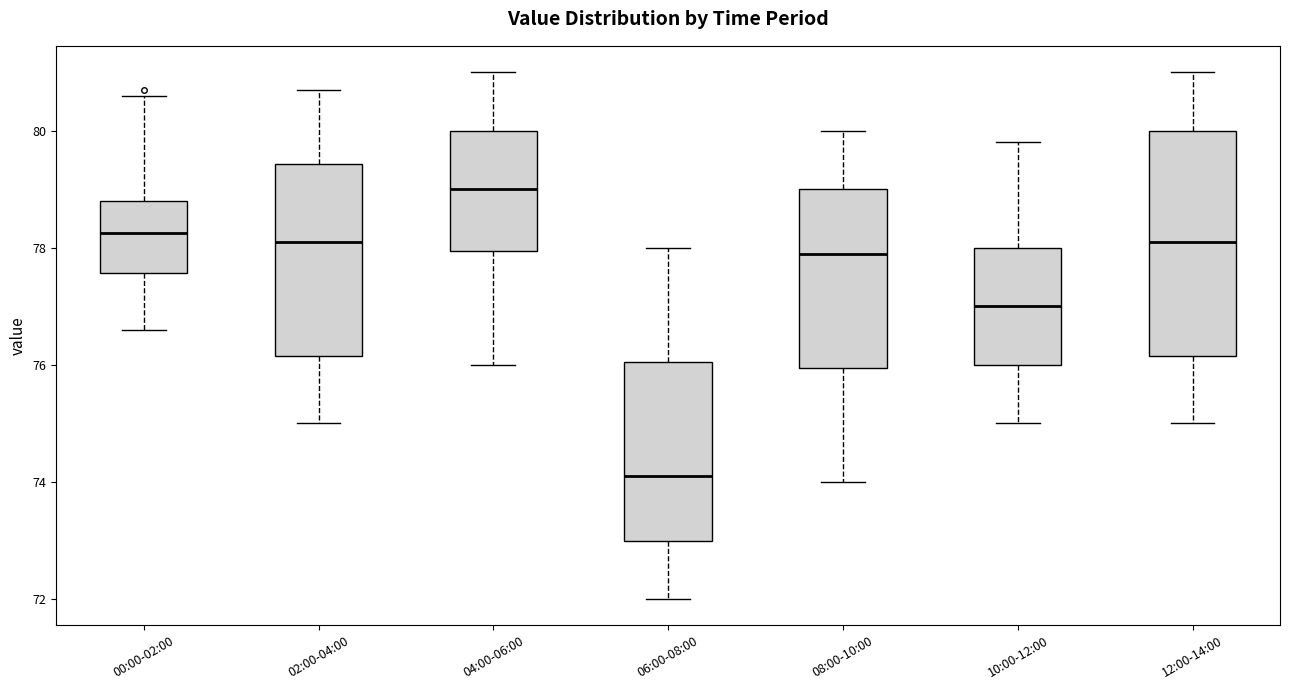

Where does the median line of the box for 02:00-04:00 sit on the y-axis? The values are not printed on the chart, so give them approximately, as read against the axis.

78.2